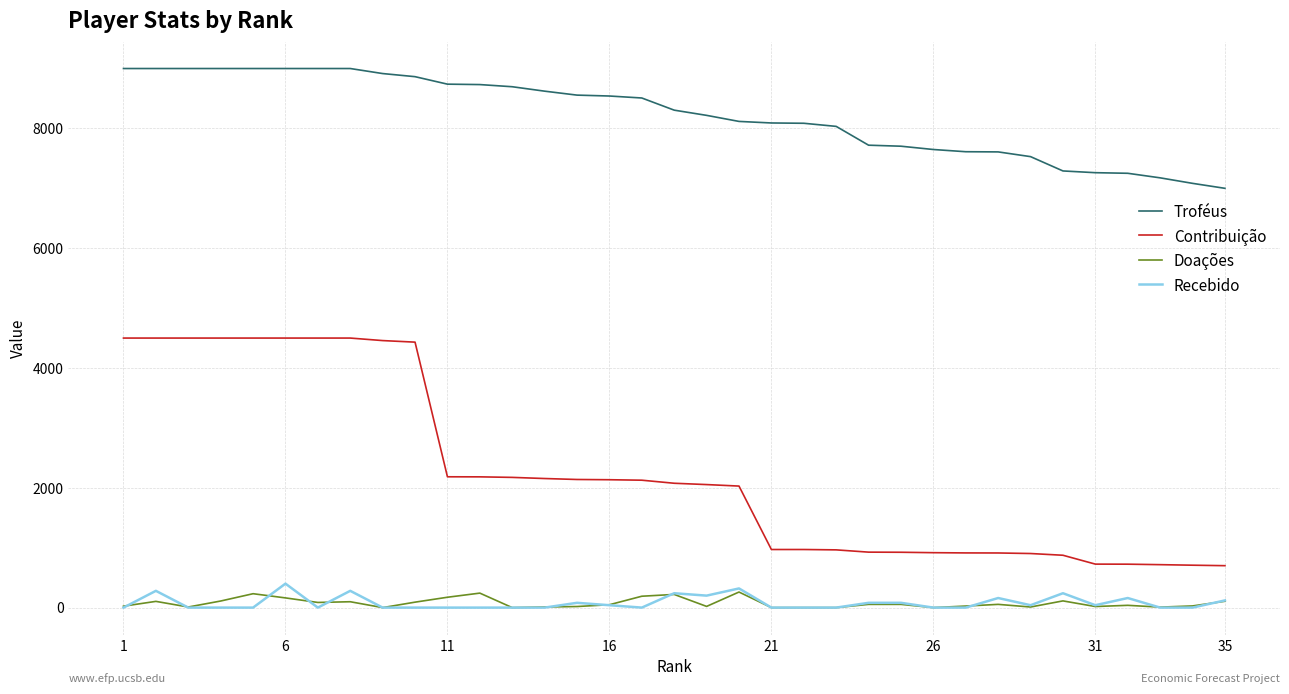

Does the chart display data point markers on the line(s)?

No